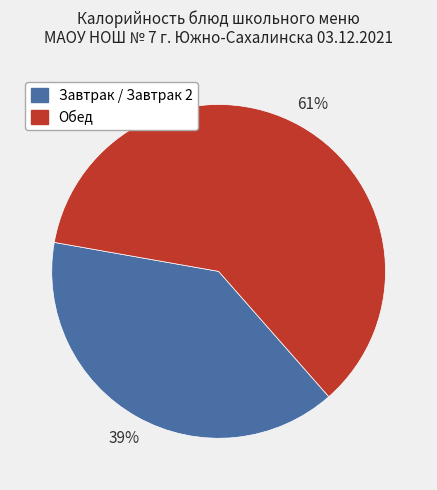

To the nearest percent, what is the average slice percentage?

50%